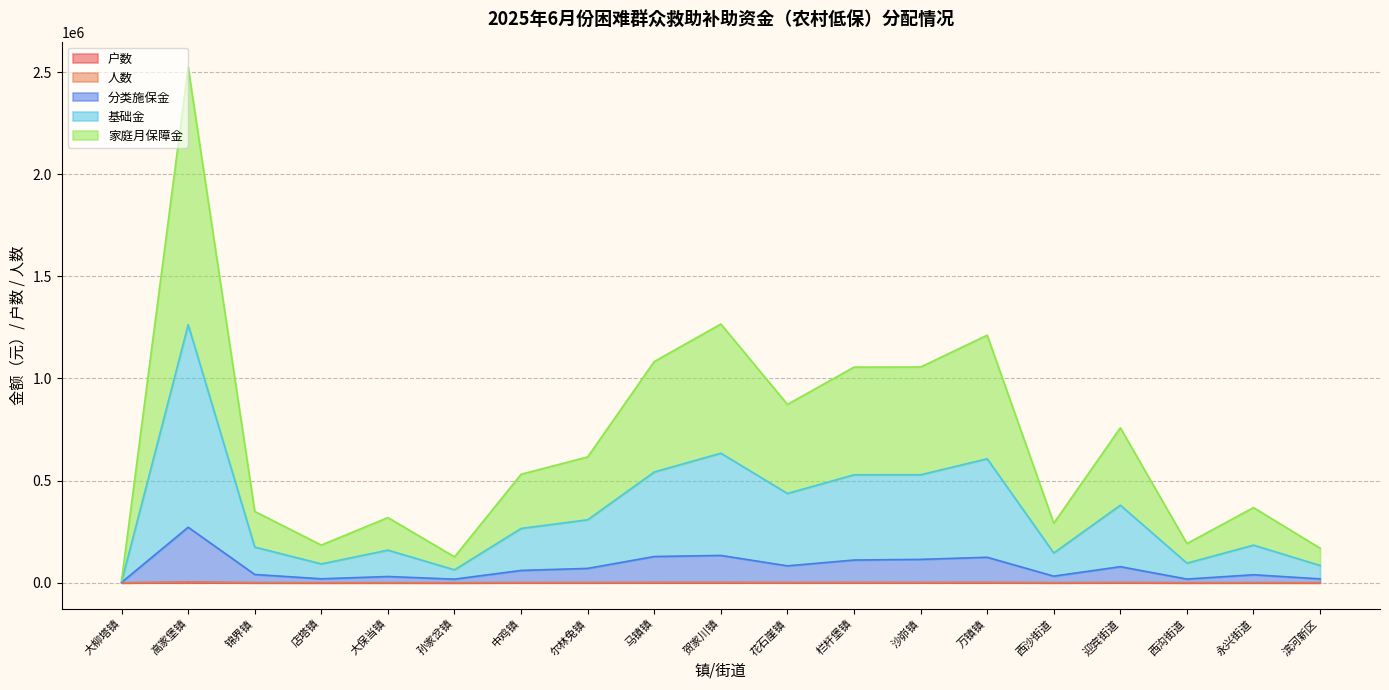

What is the value of the 分类施保金 point at the 6th from the left?

17872